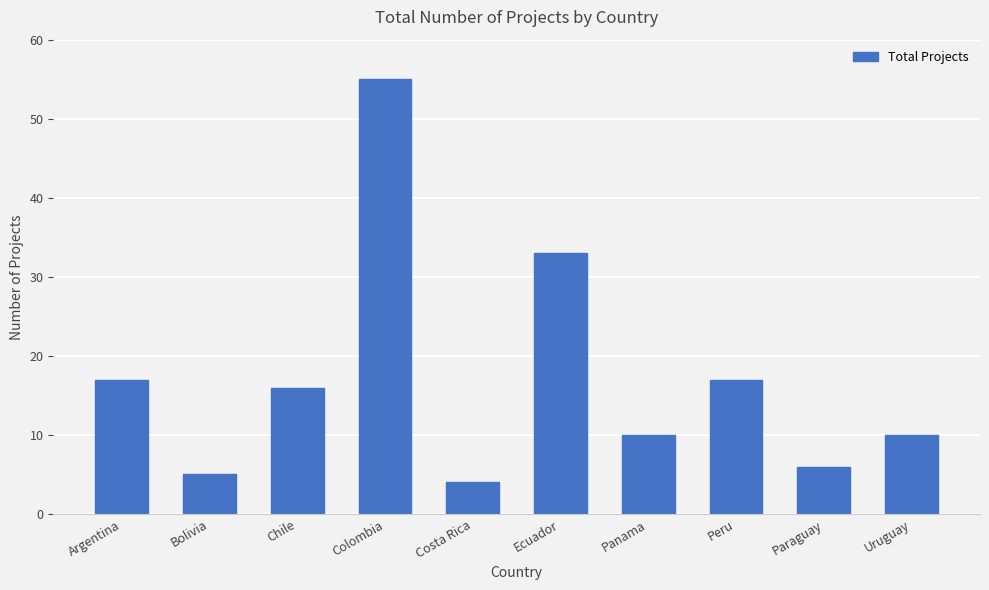

What is the change in value from Colombia to Costa Rica?

-51